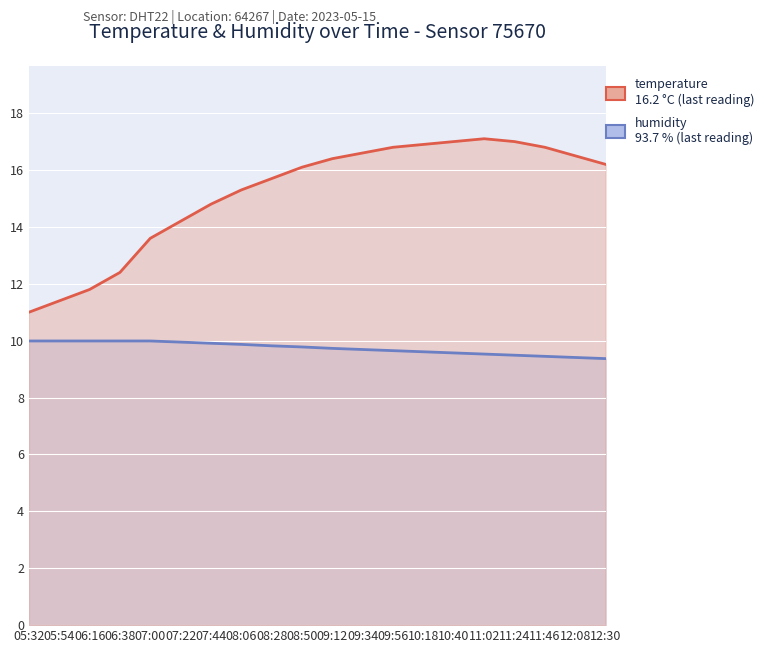

What is the average value of the temperature series?

15.2